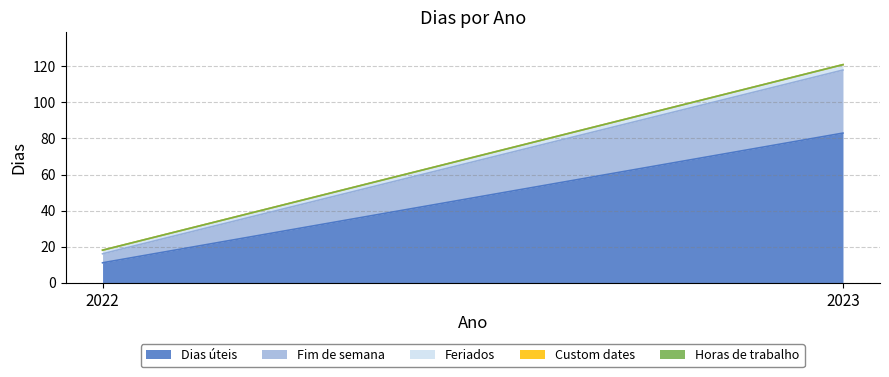

Which series has the largest total across all categories?

Dias úteis